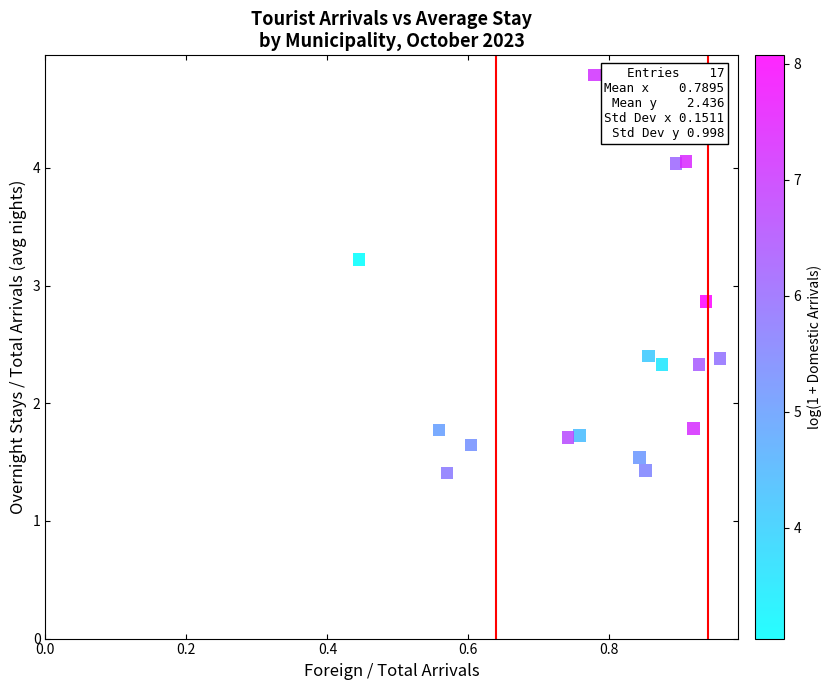

What Y value in the scatter plot is closest to 3?

2.9